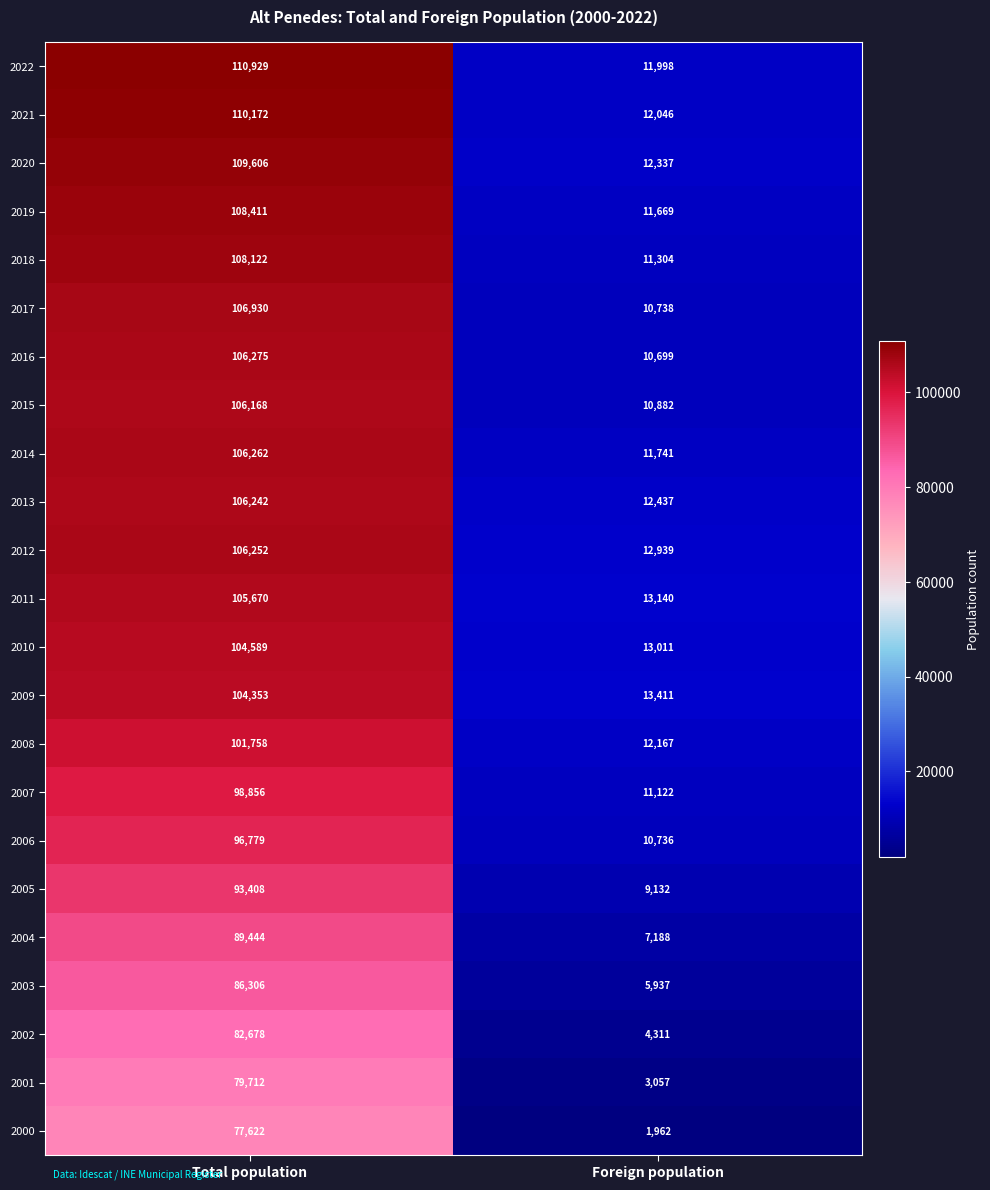

Which series has the widest spread of values?

2022